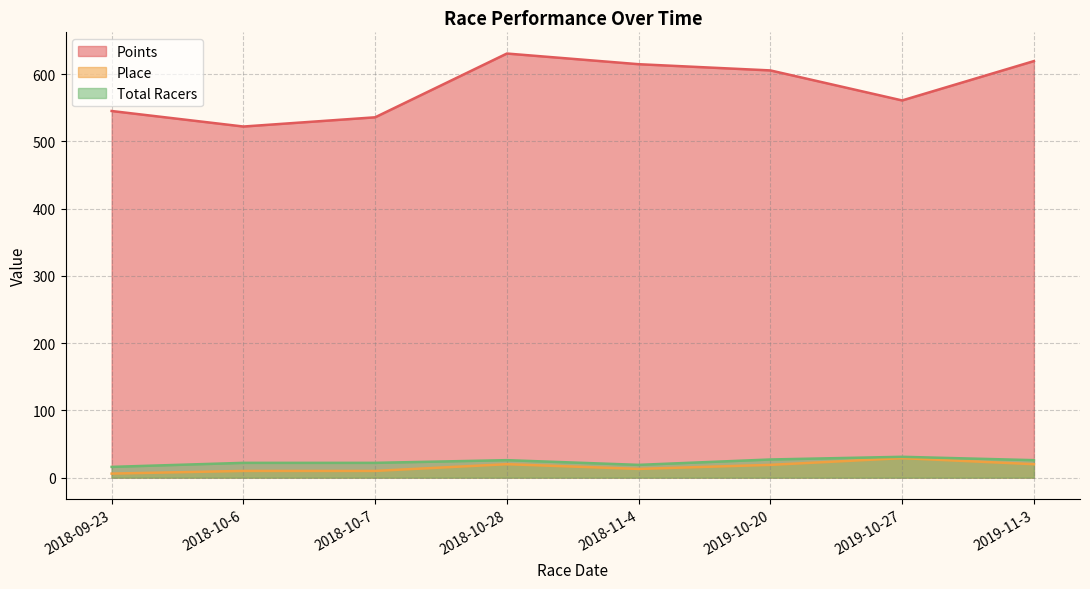

Between 2018-11-4 and 2018-10-6, which is larger?

2018-11-4